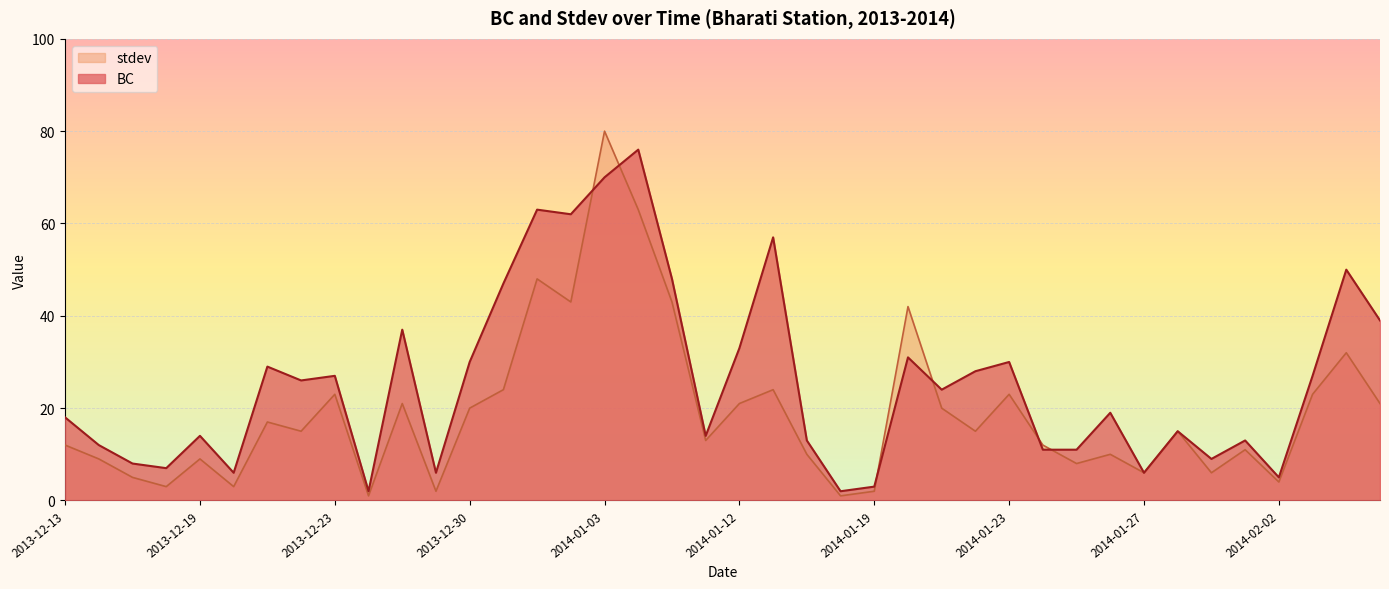

Which series has the largest total across all categories?

BC